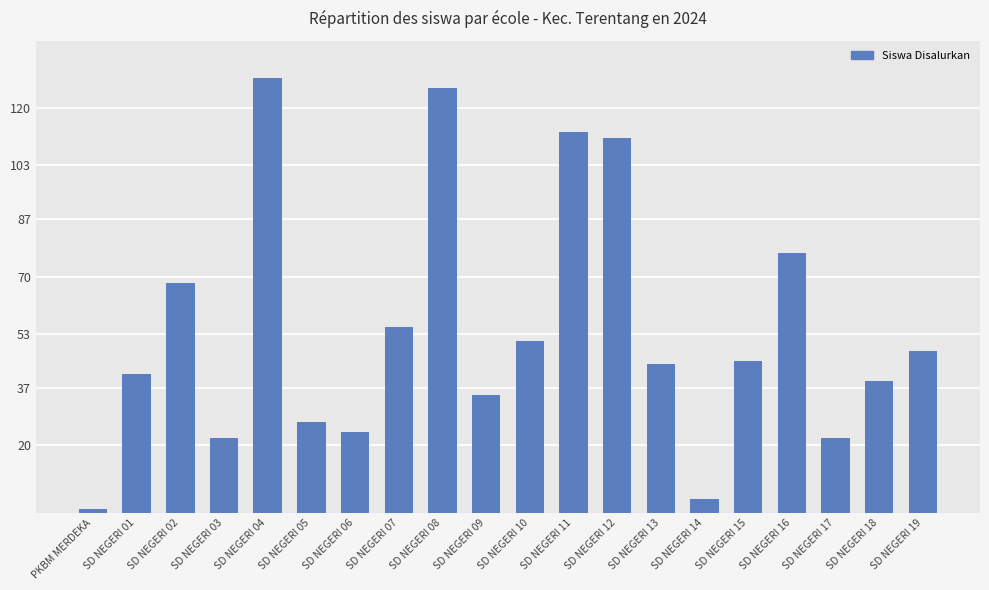

The chart shows a value of 7 at SD NEGERI 05. True or false?

False